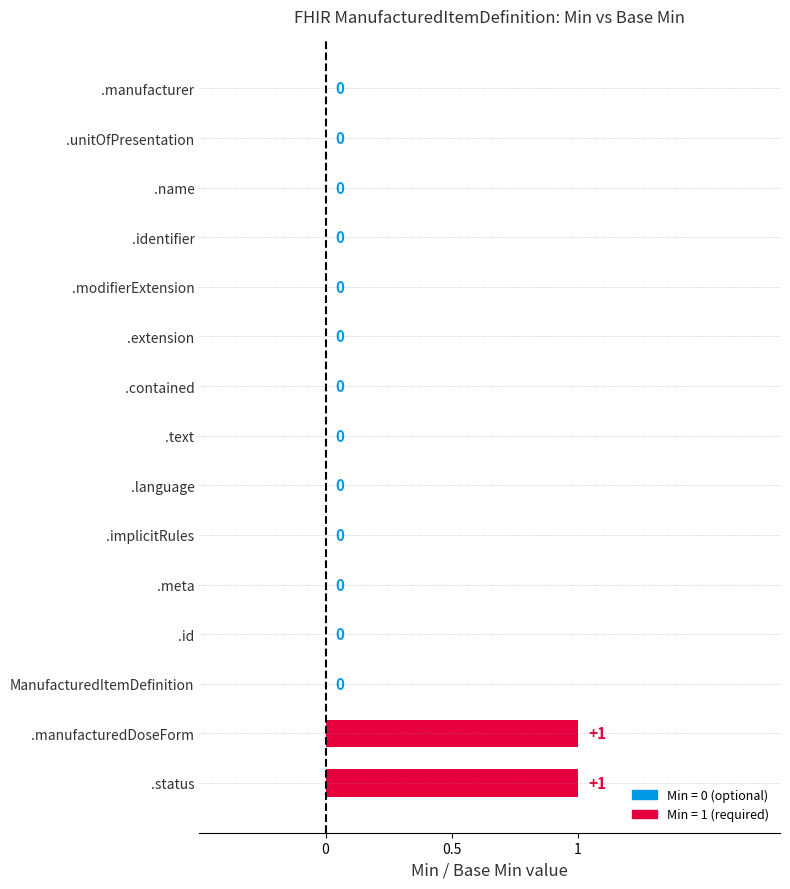

Reading top to bottom, extract all data points from this chart.

.manufacturer=0	.unitOfPresentation=0	.name=0	.identifier=0	.modifierExtension=0	.extension=0	.contained=0	.text=0	.language=0	.implicitRules=0	.meta=0	.id=0	ManufacturedItemDefinition=0	.manufacturedDoseForm=1	.status=1